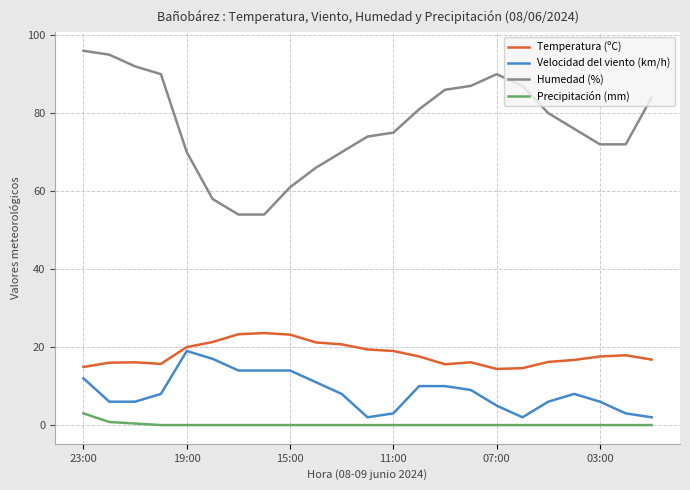

True or false: Humedad (%) and Velocidad del viento (km/h) cross at least once.

False